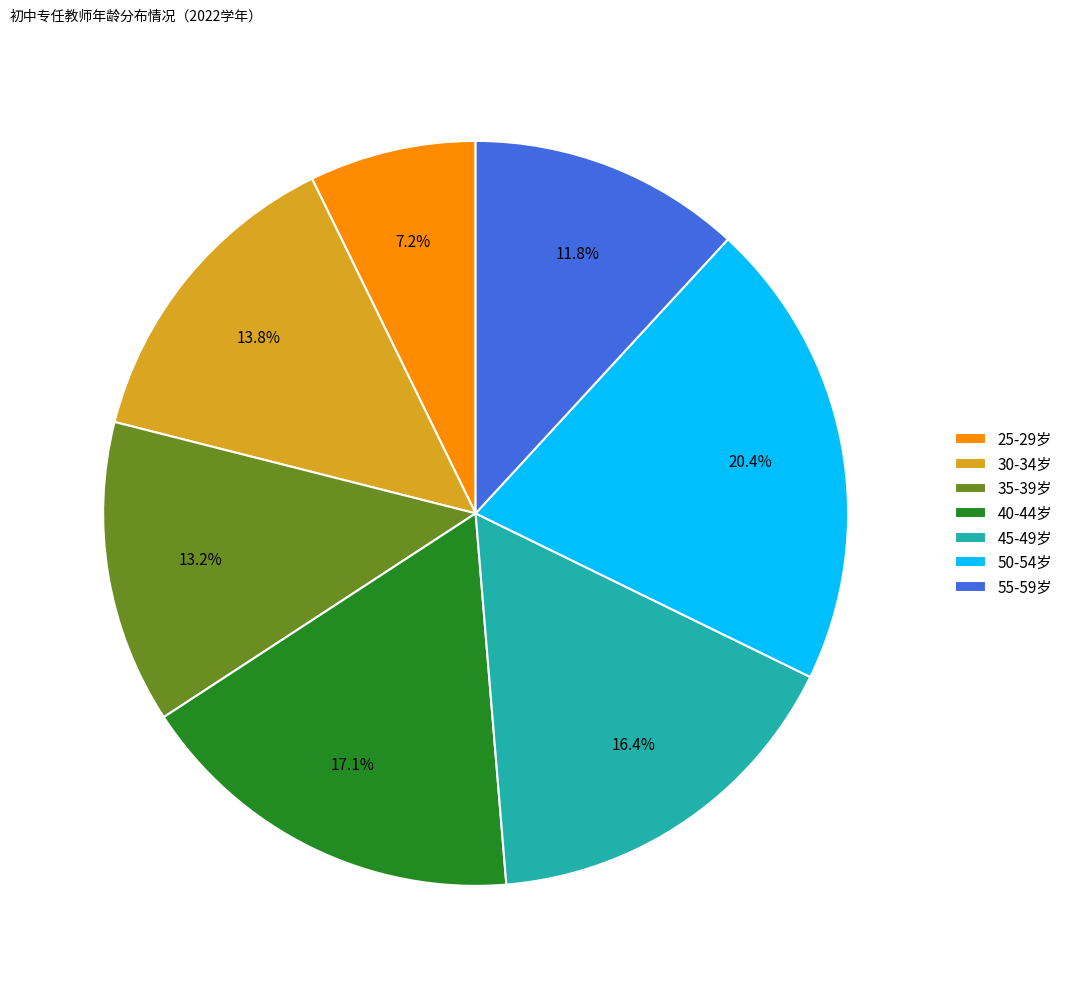

Combined, do 35-39岁 and 45-49岁 account for over 50%?

No